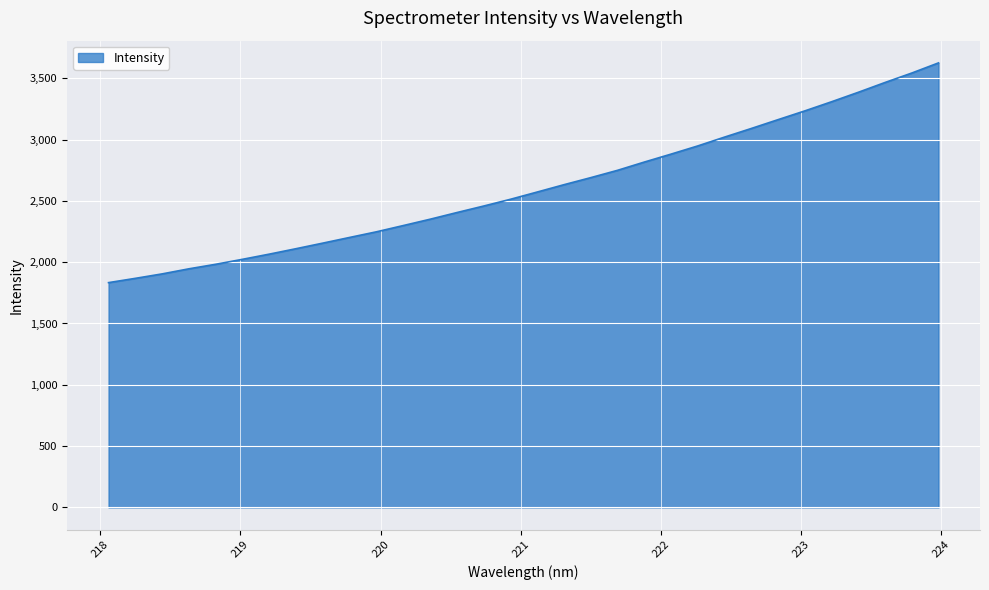

What is the maximum value shown in the chart?

3625.3